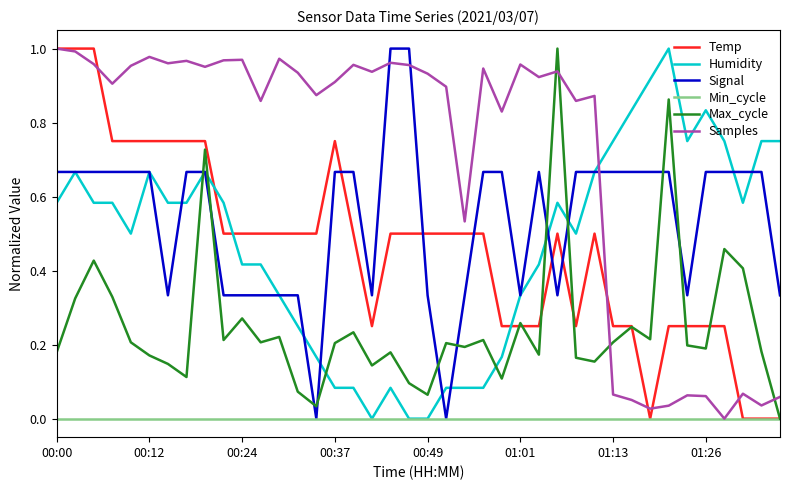

How many lines are shown in the chart?

6